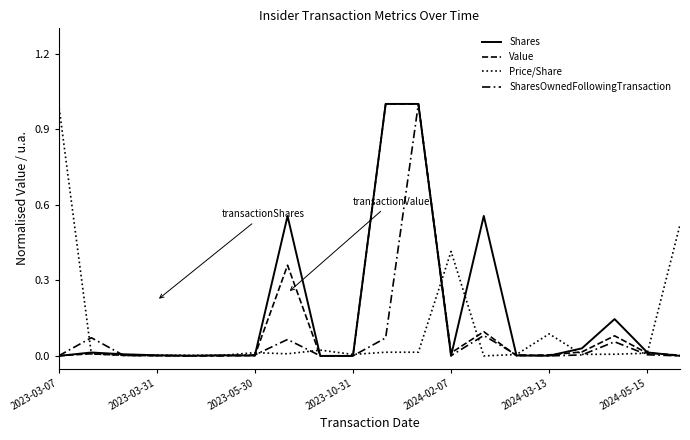

Rank the series by their average value, from highest to lowest.

Shares, Value, Price/Share, SharesOwnedFollowingTransaction